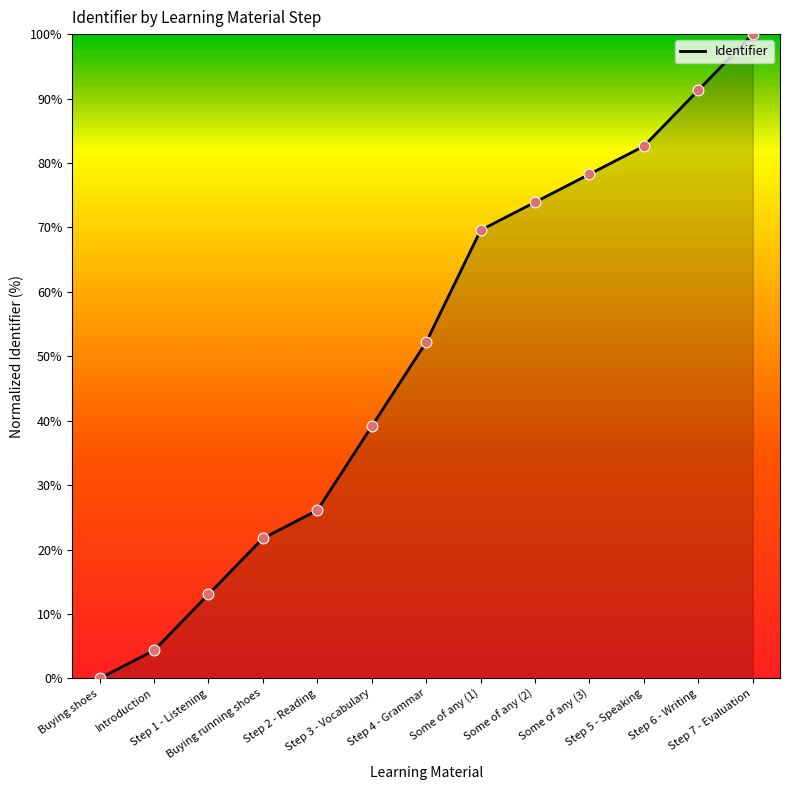

What is the change in value from Some of any (1) to Step 6 - Writing?

+21.7